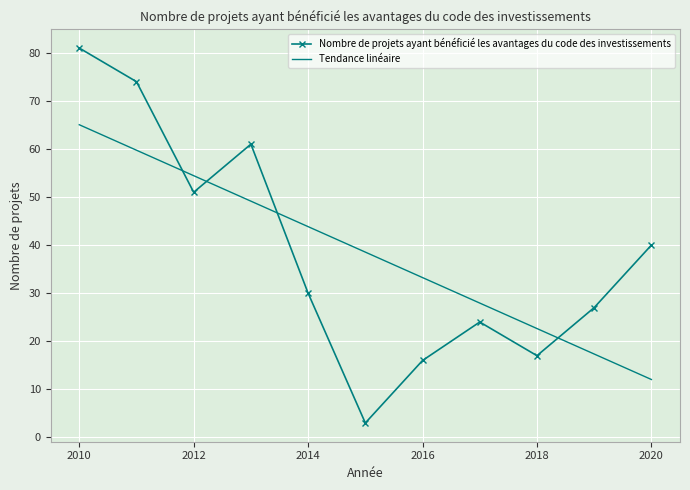

What is the highest value of the Tendance linéaire series?

65.0